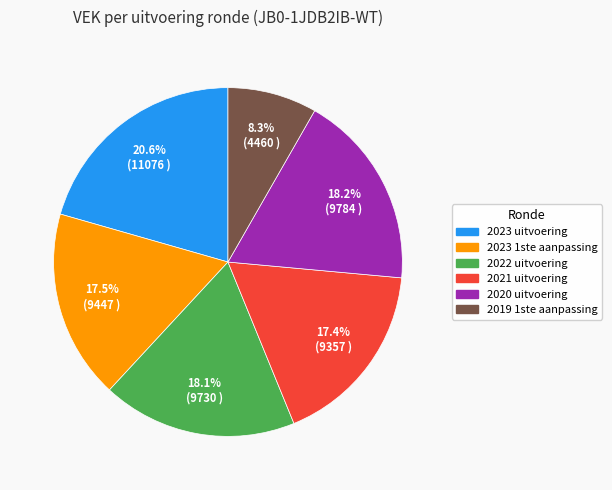

Is the sum of 2023 1ste aanpassing and 2021 uitvoering greater than half?

No